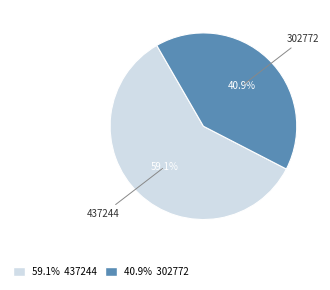

Is there a majority slice in this chart?

Yes